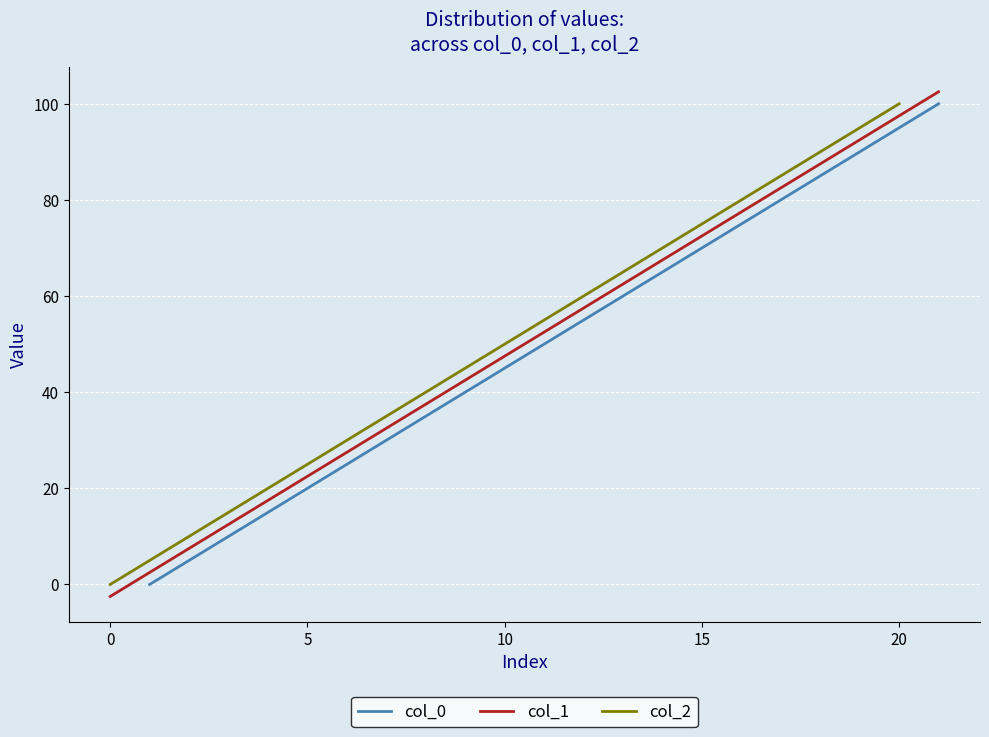

Is this an area chart (filled region under the line)?

No